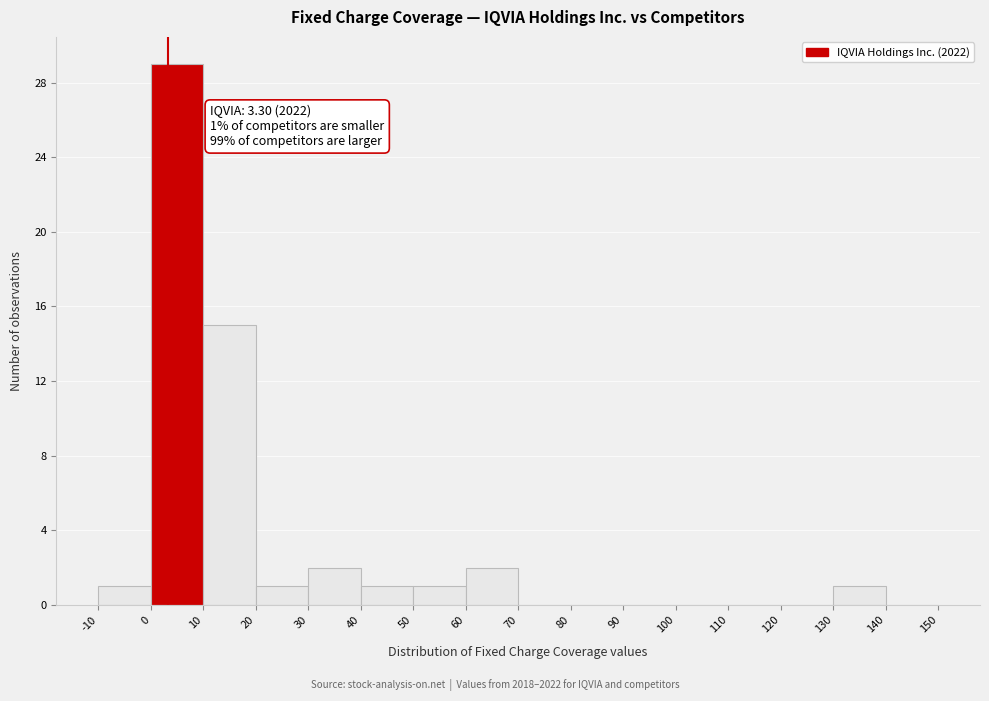

Which range on the x-axis has the tallest bar?

0 to 10